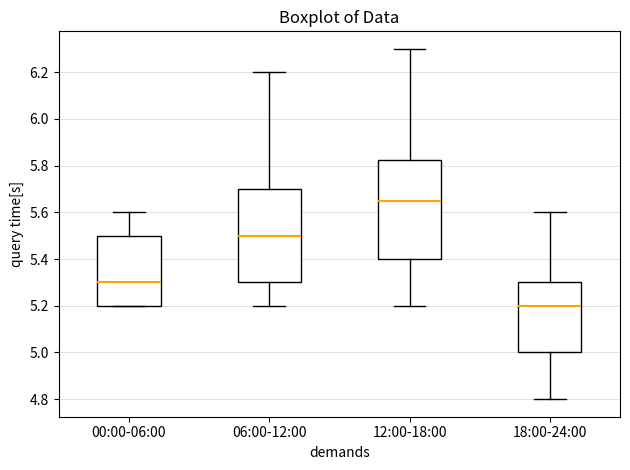

Where does the upper whisker of the box for 00:00-06:00 end on the y-axis? The values are not printed on the chart, so give them approximately, as read against the axis.

5.60